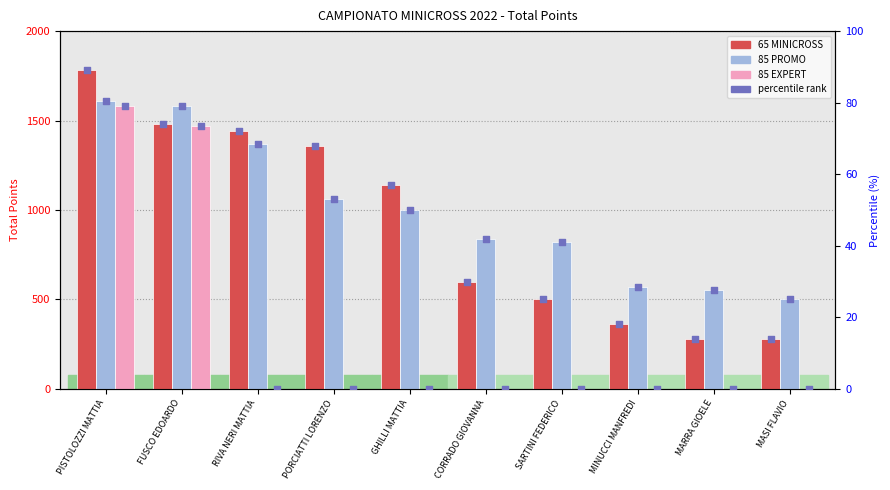

Which series has the largest total across all categories?

85 PROMO